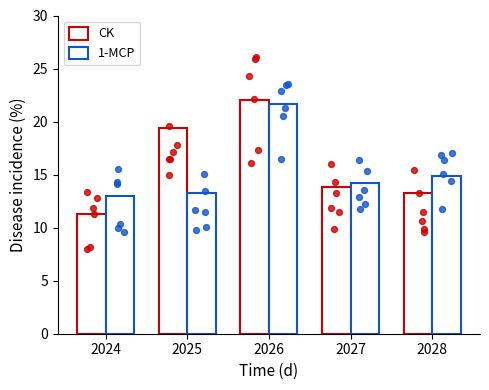

Which series reaches the minimum Y coordinate?

CK